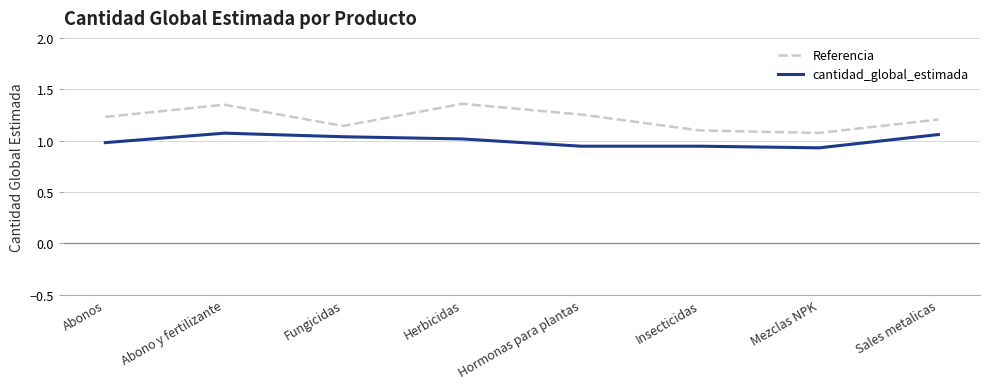

What position from the left is Fungicidas?

3